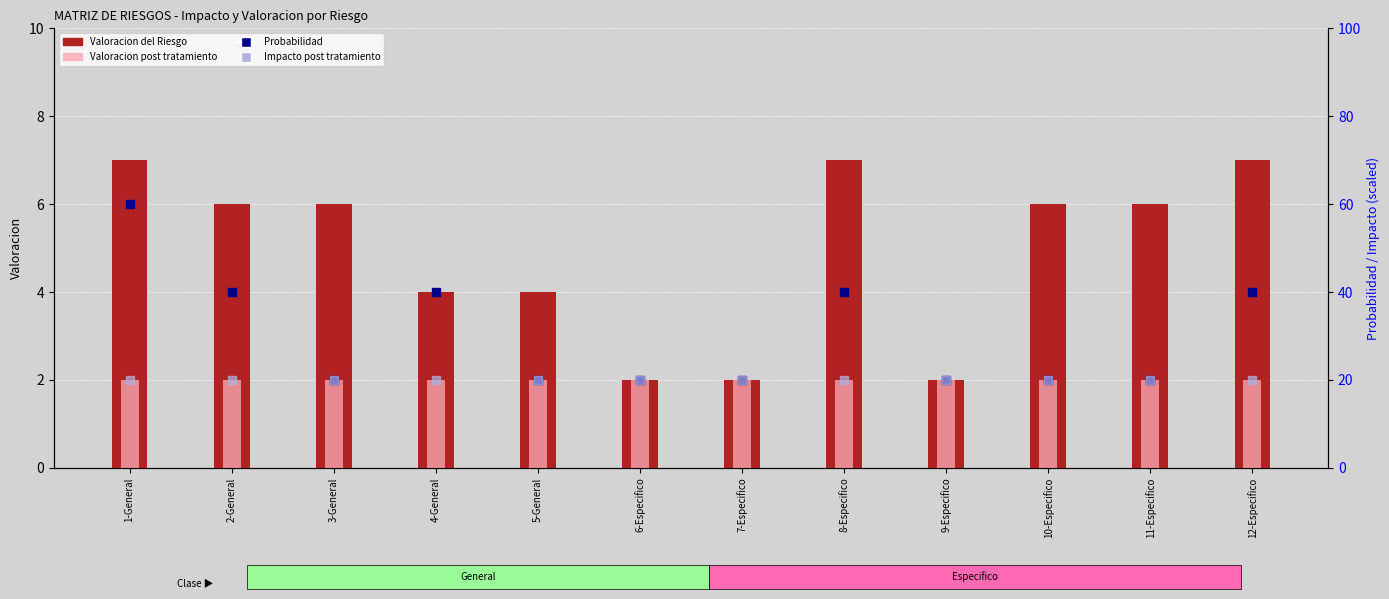

At how many categories does at least one series exceed 35?

5